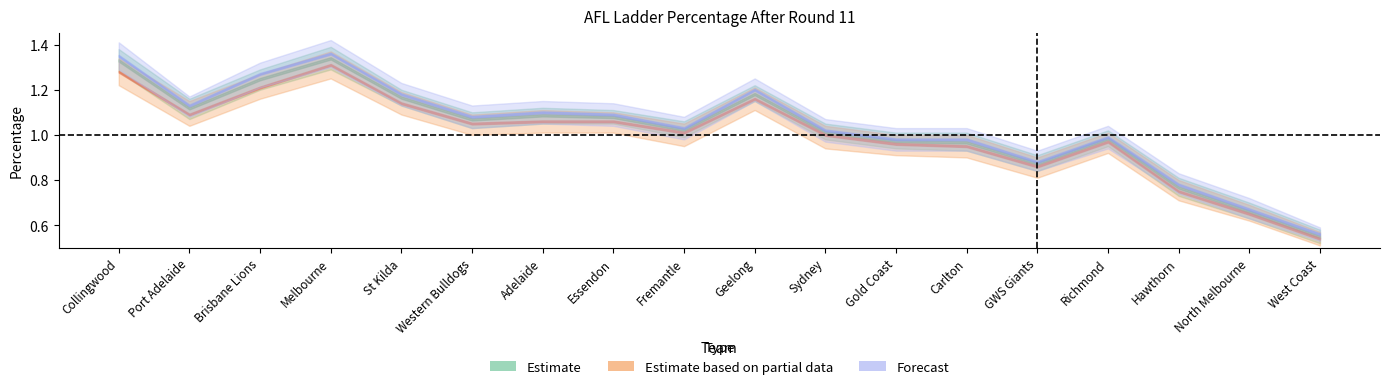

At which category is the sum across all series the highest?

Melbourne